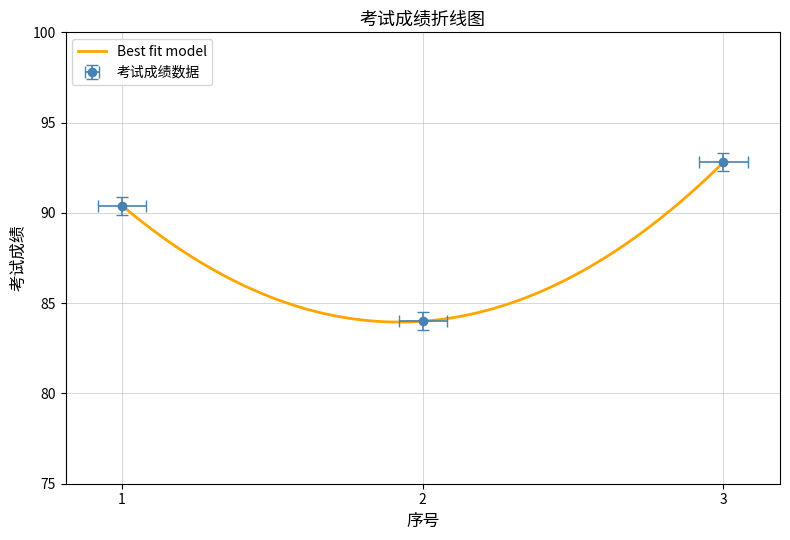

List the labels in order of value, smallest first.

2, 1, 3